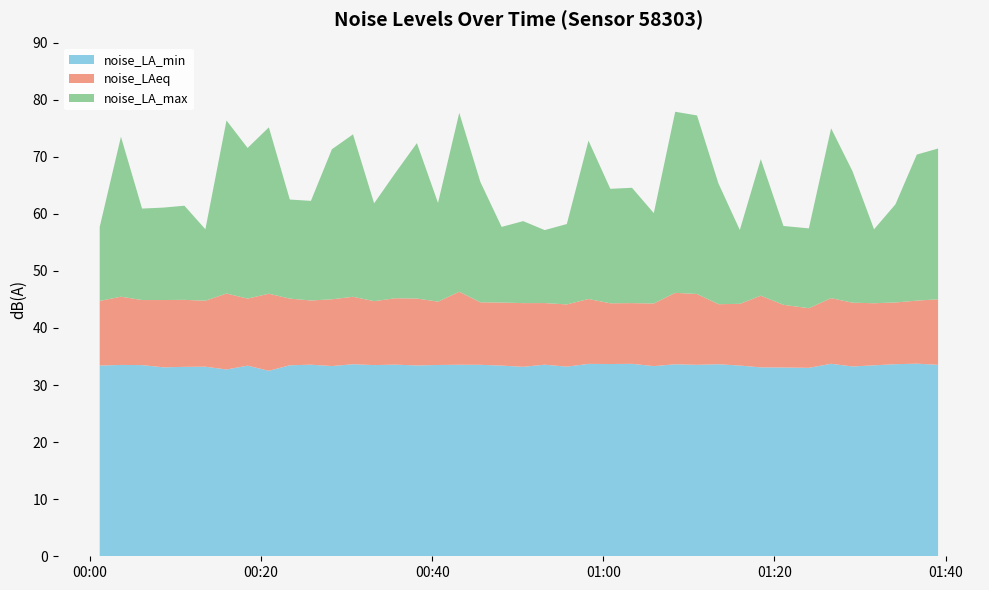

What is the value of the noise_LAeq point at the 15th from the left?

45.2